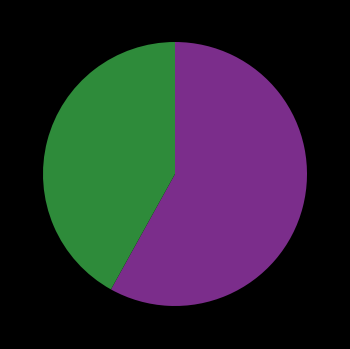

Does any single category account for the majority?

Yes